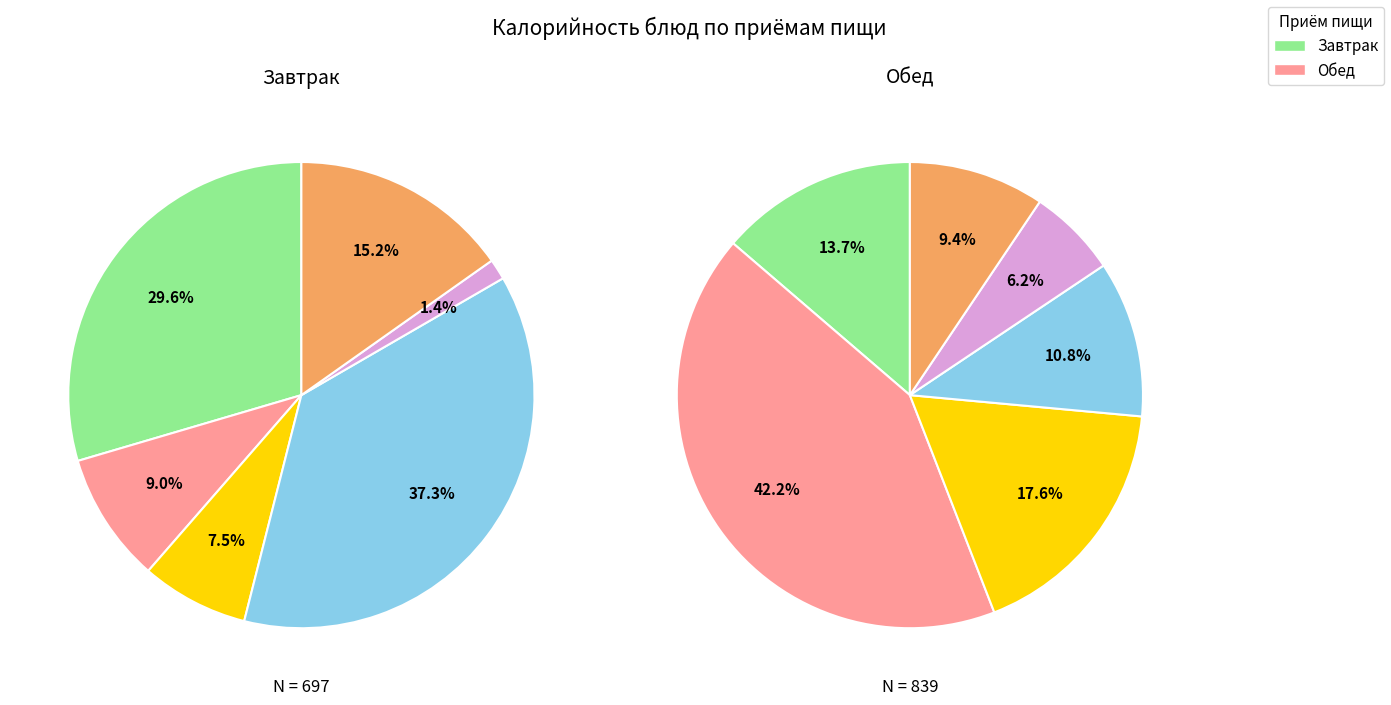

Between Завтрак and Обед, which is larger?

Завтрак